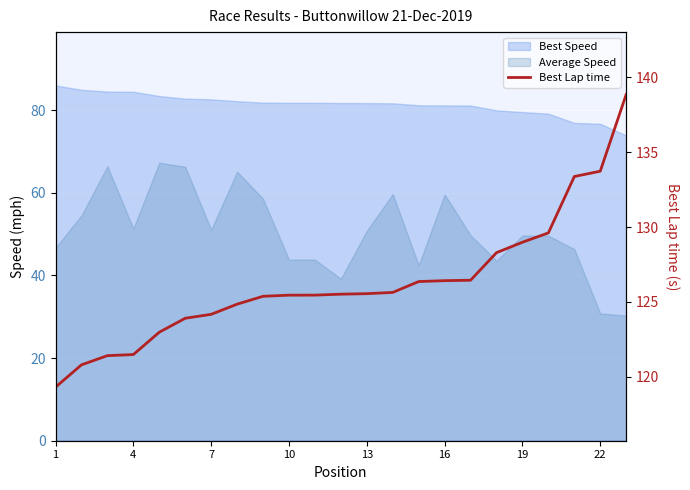

True or false: the data shows 38.9 at 22.

False